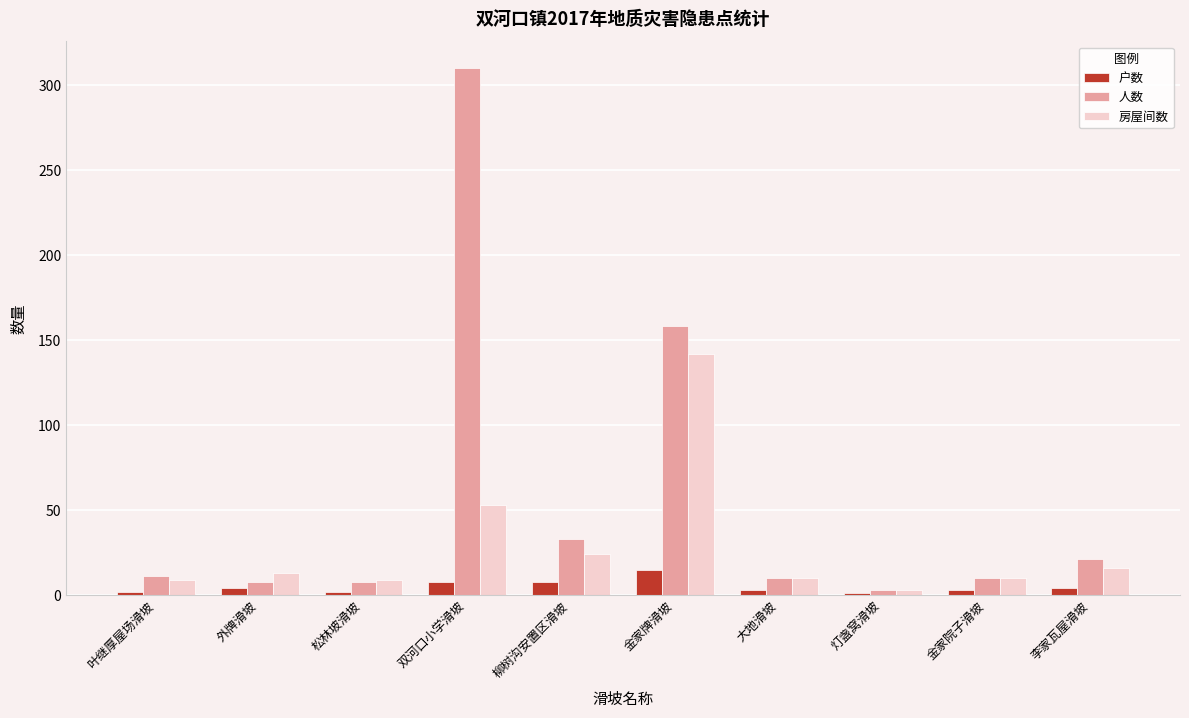

Which series has the widest spread of values?

人数